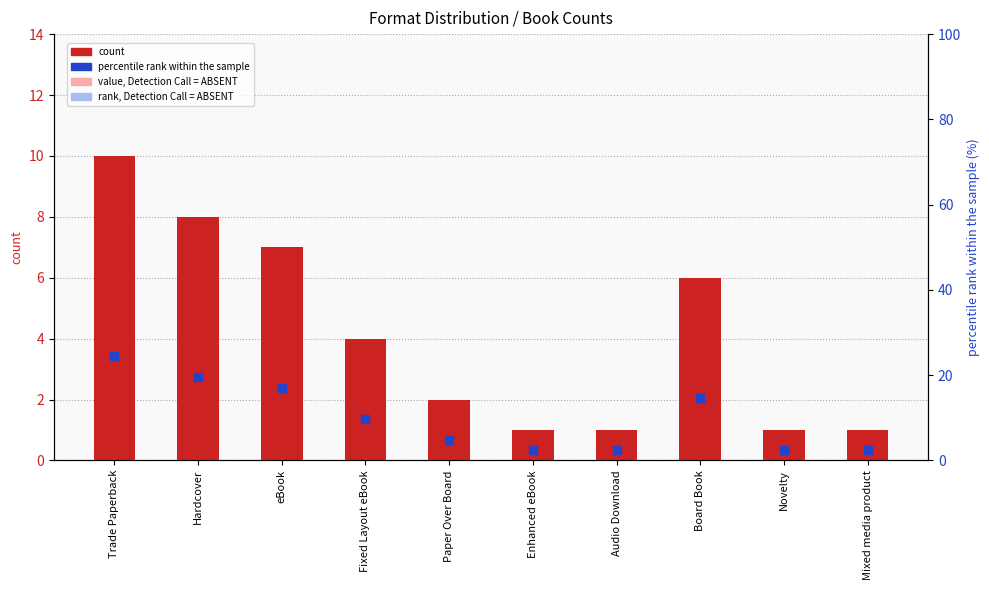

Which series contains the lowest Y value?

count